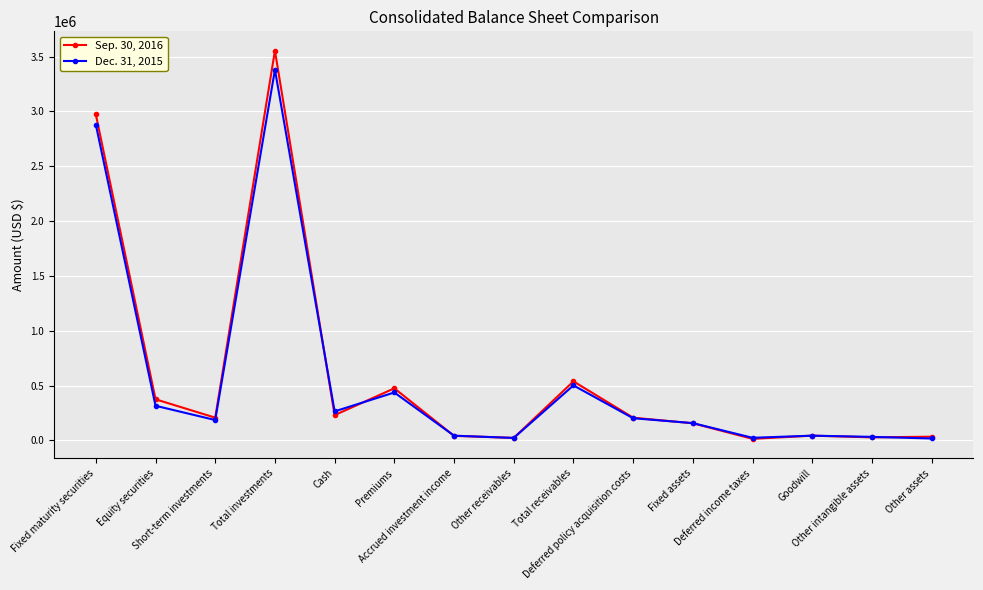

List the series in order of their peak value, highest first.

Sep. 30, 2016, Dec. 31, 2015